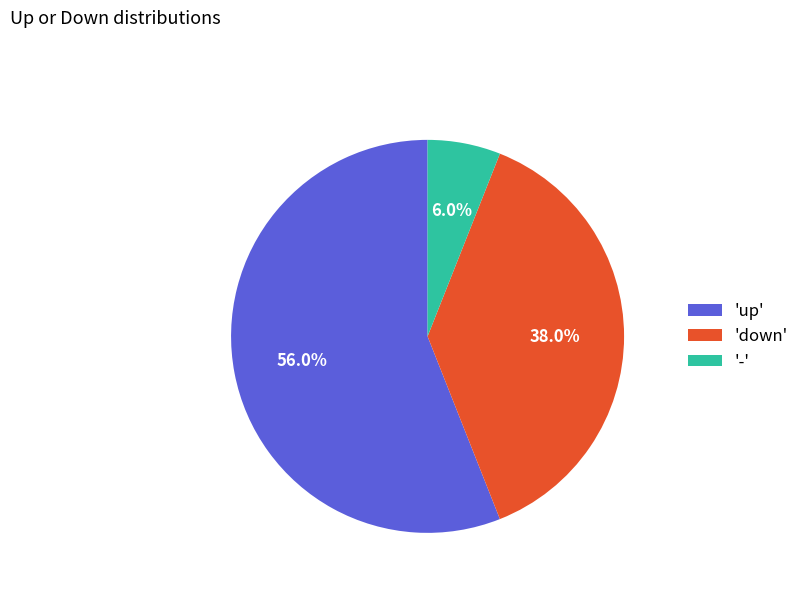

What percentage do '-' and 'up' together represent?

62.0%